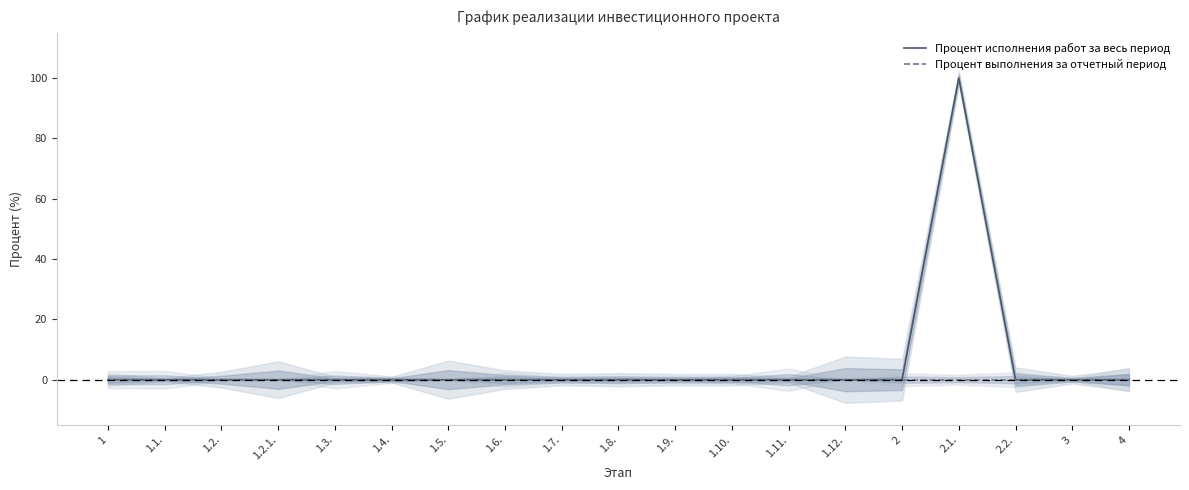

True or false: Процент исполнения работ за весь период and Процент выполнения за отчетный период intersect in this chart.

False